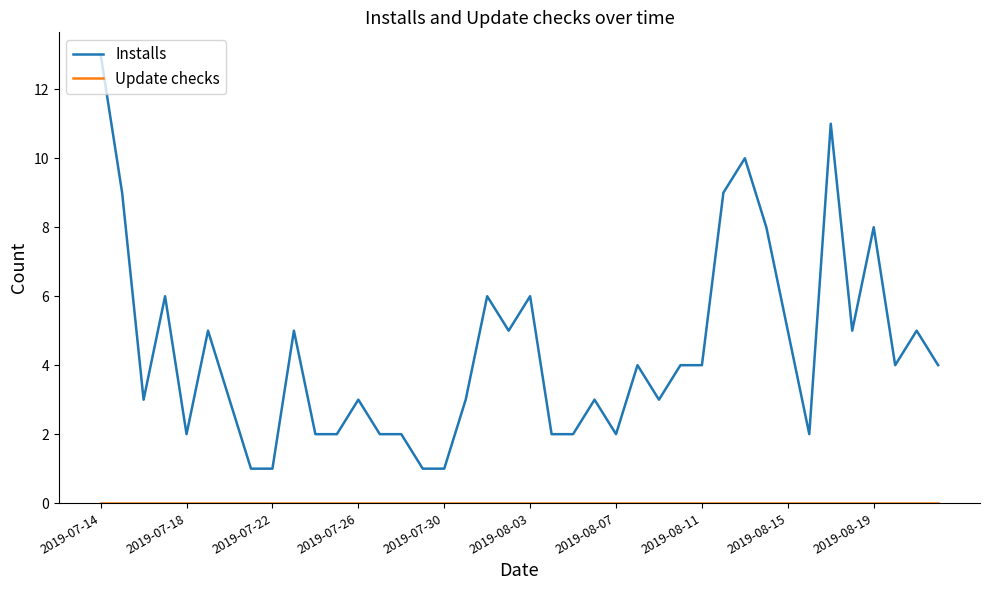

What is the difference between the maximum and minimum values in the Installs series?

12